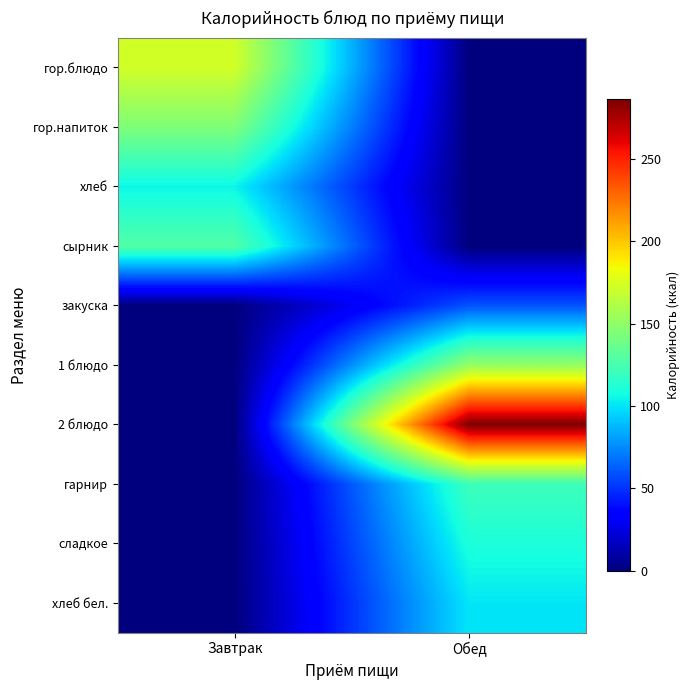

Which has a higher value, Завтрак or Обед?

Завтрак